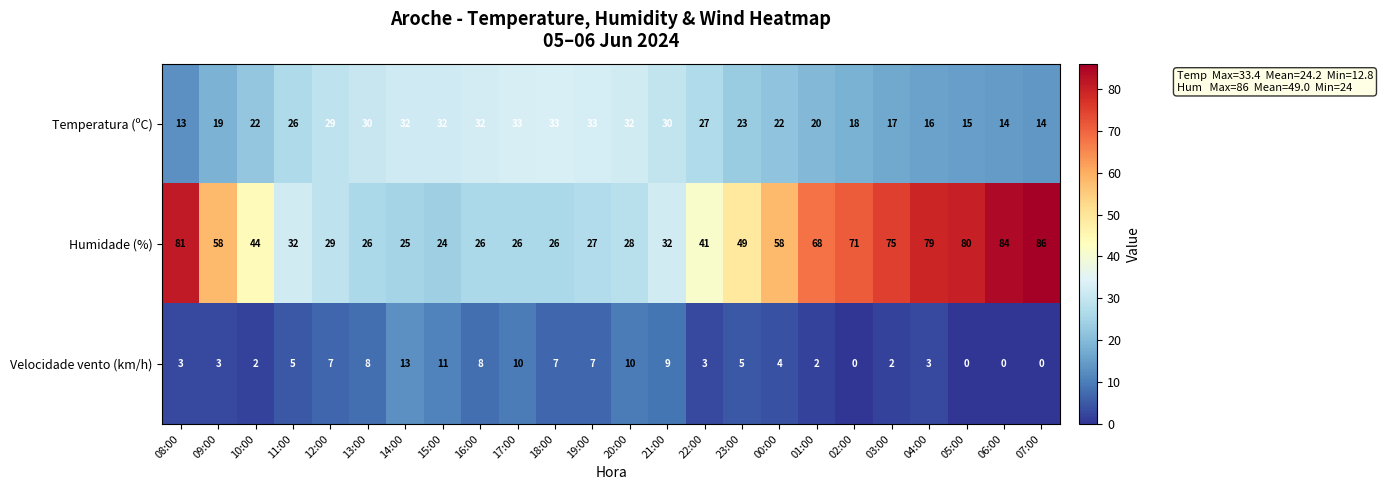

The Humidade (%) series shows 80 at 05:00. True or false?

True